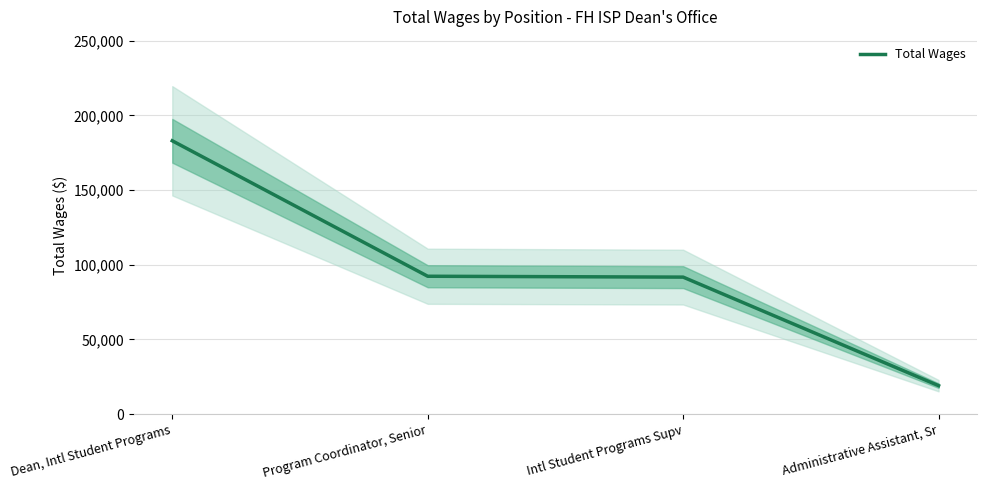

List the labels in order of value, largest first.

Dean, Intl Student Programs, Program Coordinator, Senior, Intl Student Programs Supv, Administrative Assistant, Sr